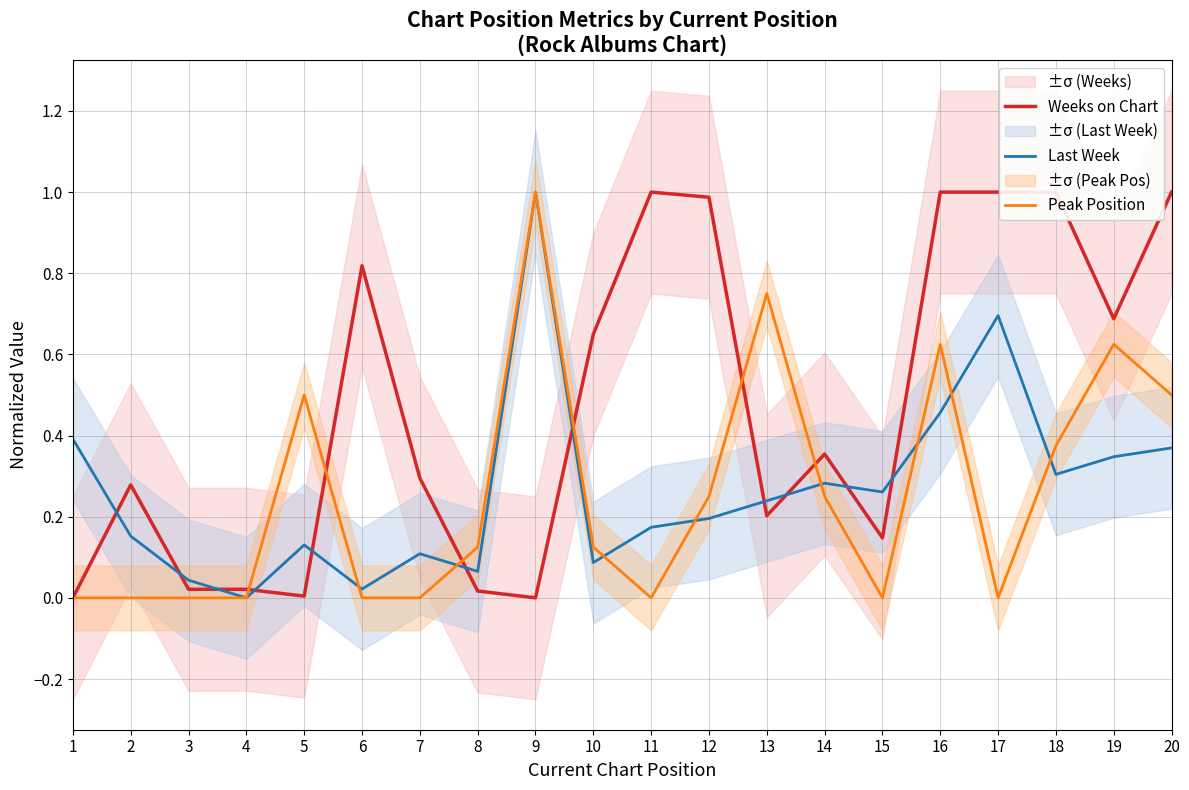

At which category is the sum across all series the highest?

16